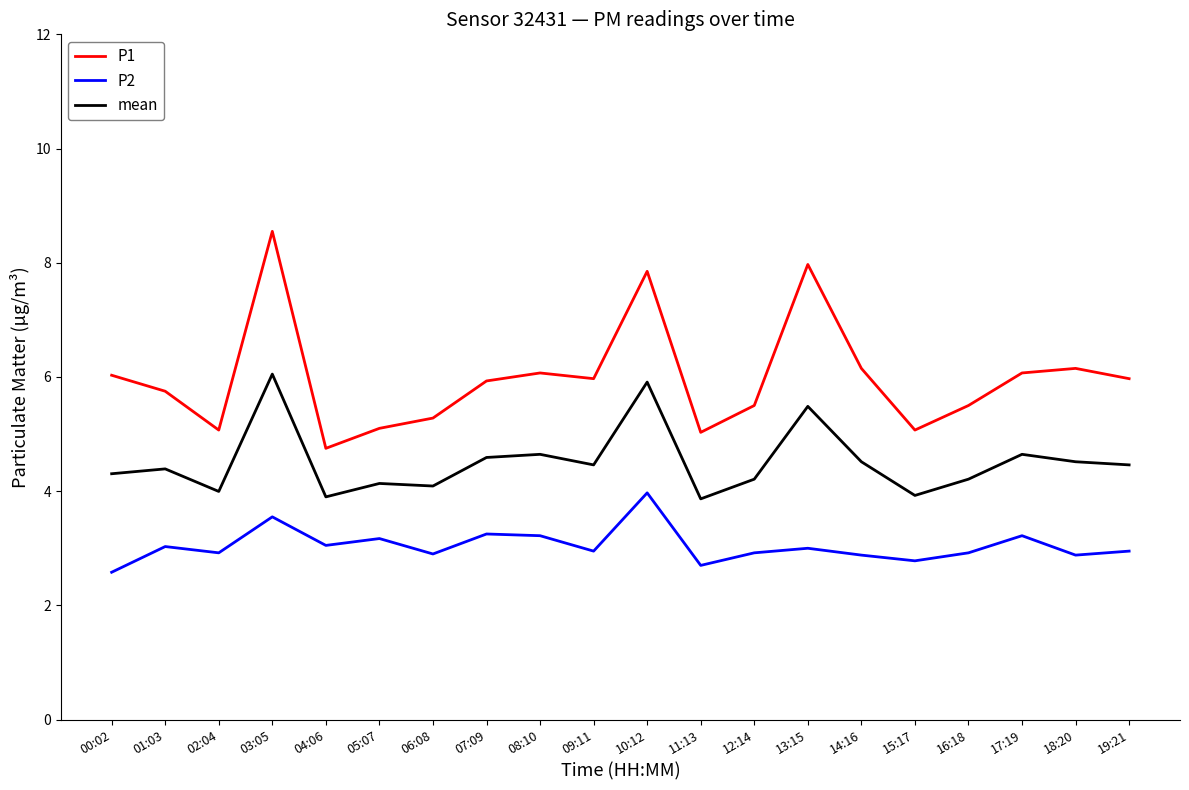

At which category does P2 reach its first local peak?

01:03